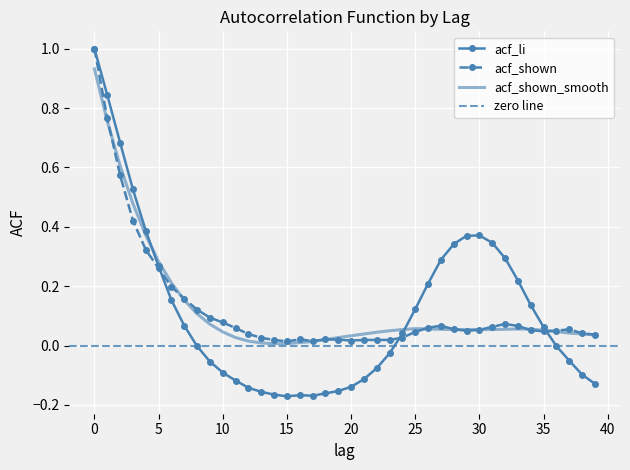

How many times do acf_shown_smooth and acf_li cross each other?

3